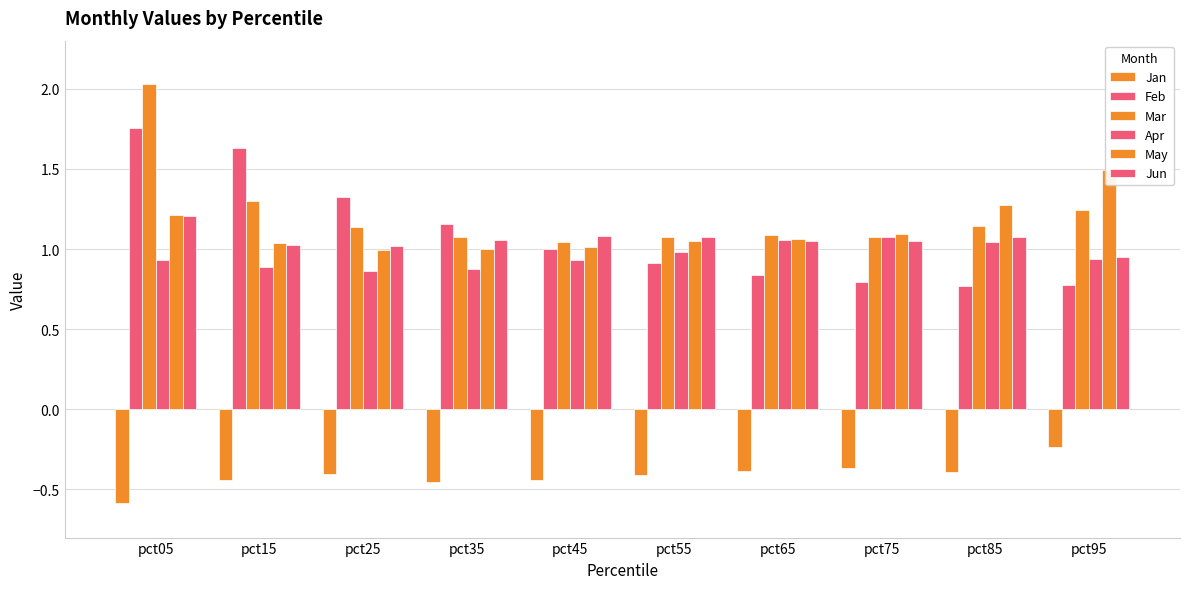

Reading right to left, extract all data points from this chart.

Jan: -0.2	-0.4	-0.4	-0.4	-0.4	-0.4	-0.5	-0.4	-0.4	-0.6
Feb: 0.8	0.8	0.8	0.8	0.9	1.0	1.2	1.3	1.6	1.8
Mar: 1.2	1.1	1.1	1.1	1.1	1.0	1.1	1.1	1.3	2.0
Apr: 0.9	1.0	1.1	1.1	1.0	0.9	0.9	0.9	0.9	0.9
May: 1.5	1.3	1.1	1.1	1.0	1.0	1.0	1.0	1.0	1.2
Jun: 1.0	1.1	1.1	1.1	1.1	1.1	1.1	1.0	1.0	1.2